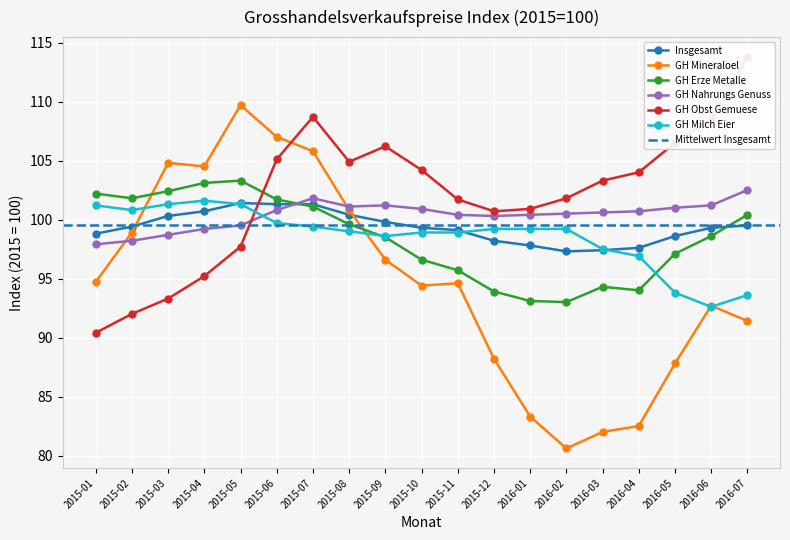

At which label does GH Milch Eier first exceed 99?

2015-01